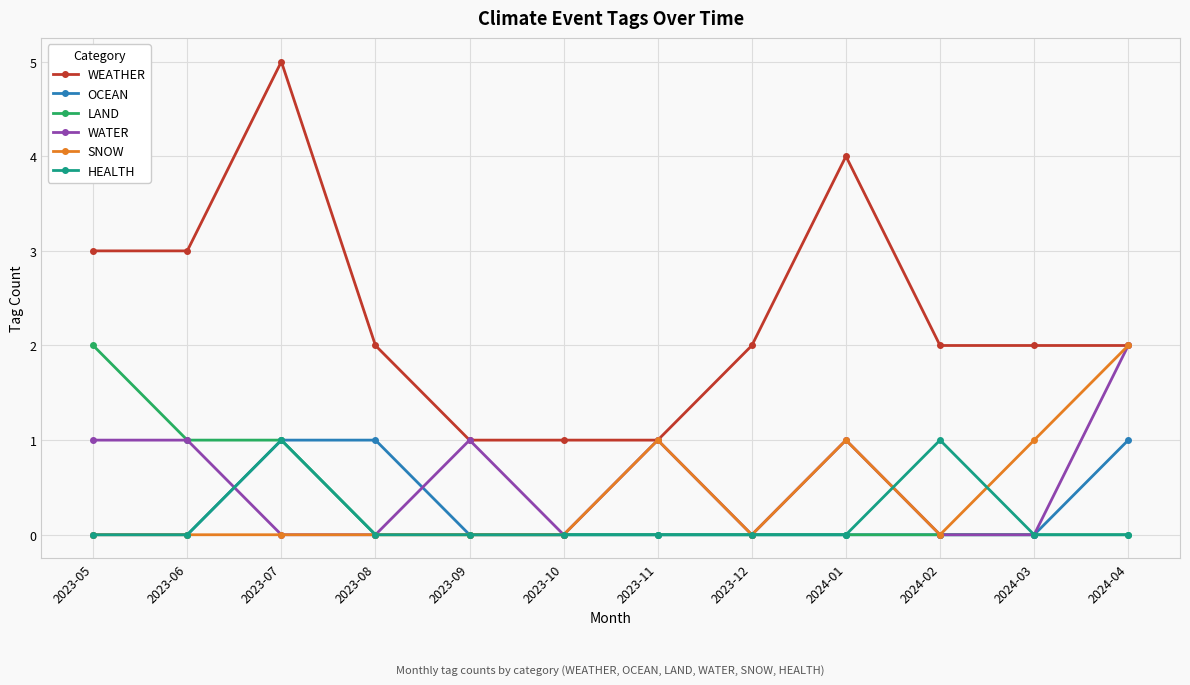

True or false: WEATHER and HEALTH cross at least once.

False